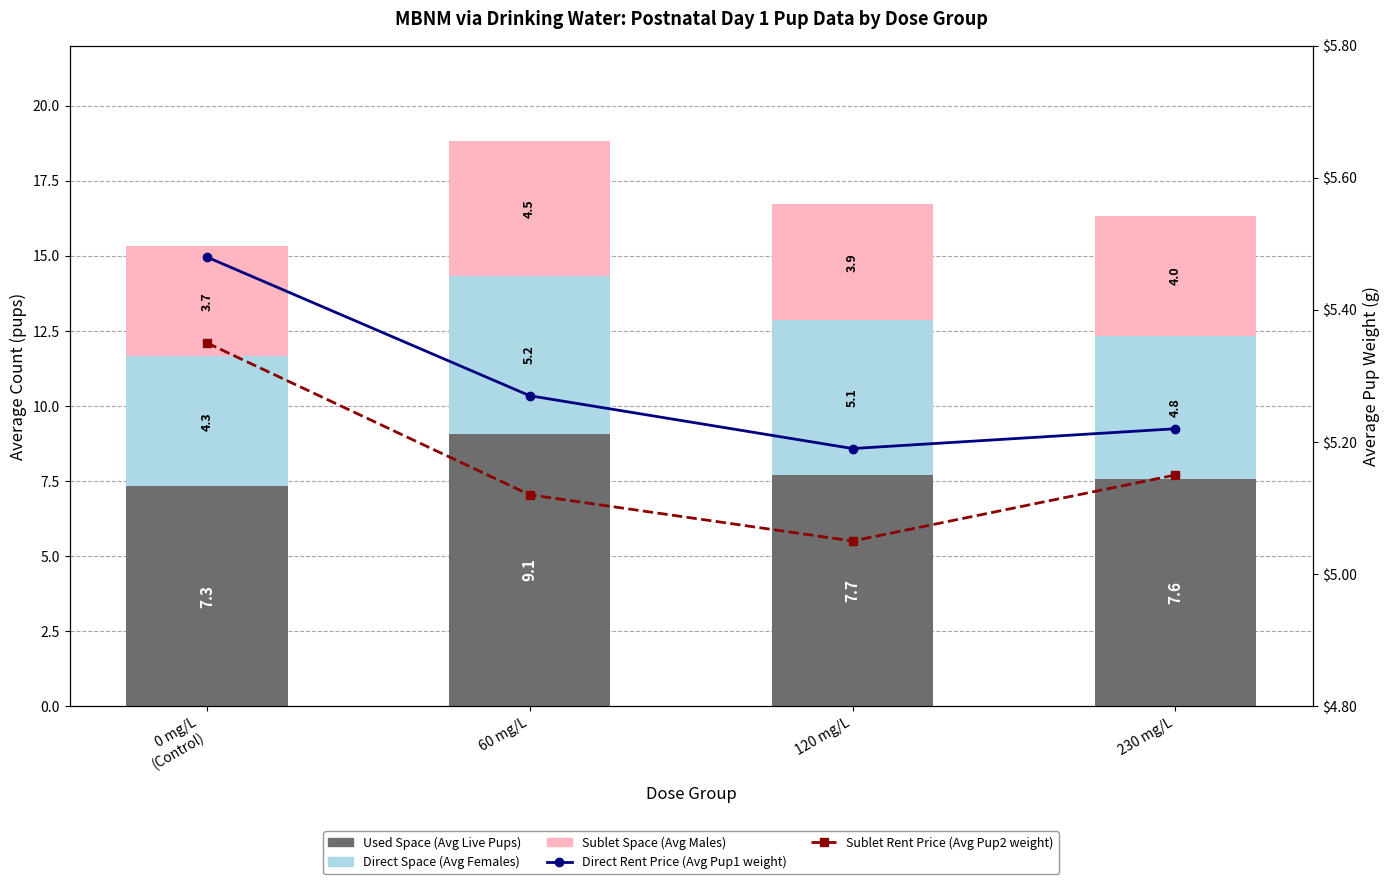

At which category is the sum across all series the highest?

60 mg/L